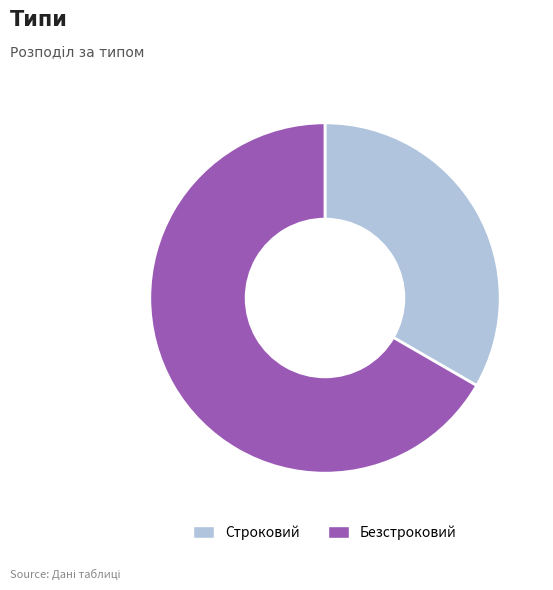

What is the ratio of the value at Строковий to the value at Безстроковий?

0.5